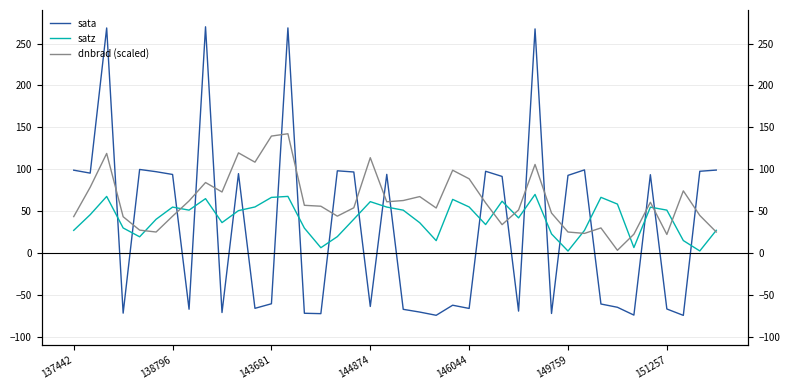

Read the dnbrad (scaled) value at 10.

119.5